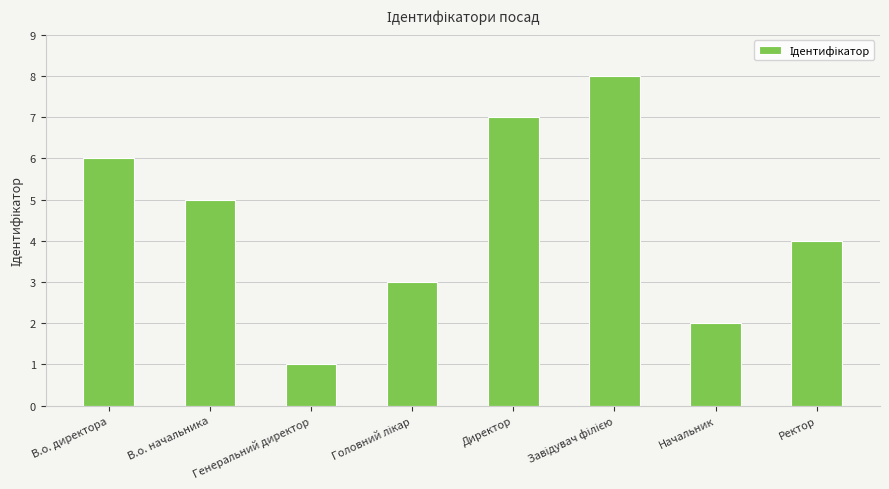

Is it true that the value at Директор is 11?

False